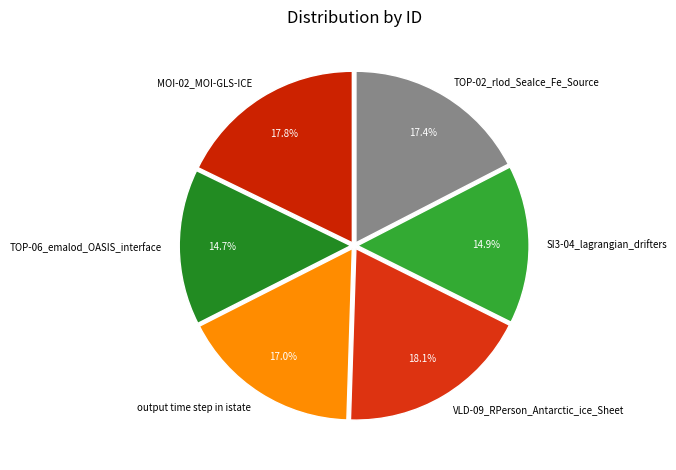

How many segments does this pie chart have?

6